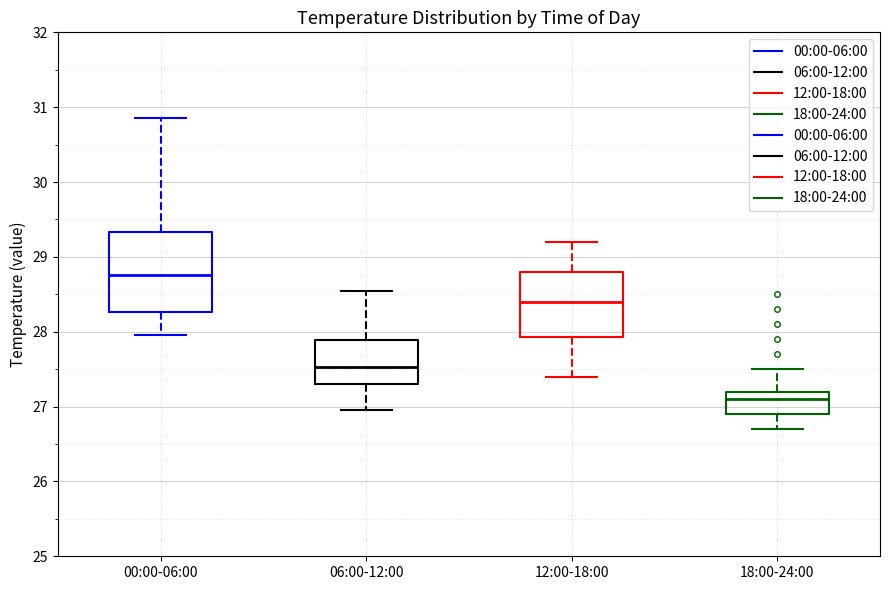

Reading left to right, read every box against the y-axis: the position of its median line, the range the box covers, and the ends of its whiskers. The values are not printed on the chart, so give them approximately, as read against the axis.

00:00-06:00: median 28.8, box 28.3 to 29.3, whiskers 28.0 to 30.9
06:00-12:00: median 27.5, box 27.3 to 27.9, whiskers 27.0 to 28.6
12:00-18:00: median 28.4, box 27.9 to 28.8, whiskers 27.4 to 29.2
18:00-24:00: median 27.1, box 26.9 to 27.2, whiskers 26.7 to 27.5